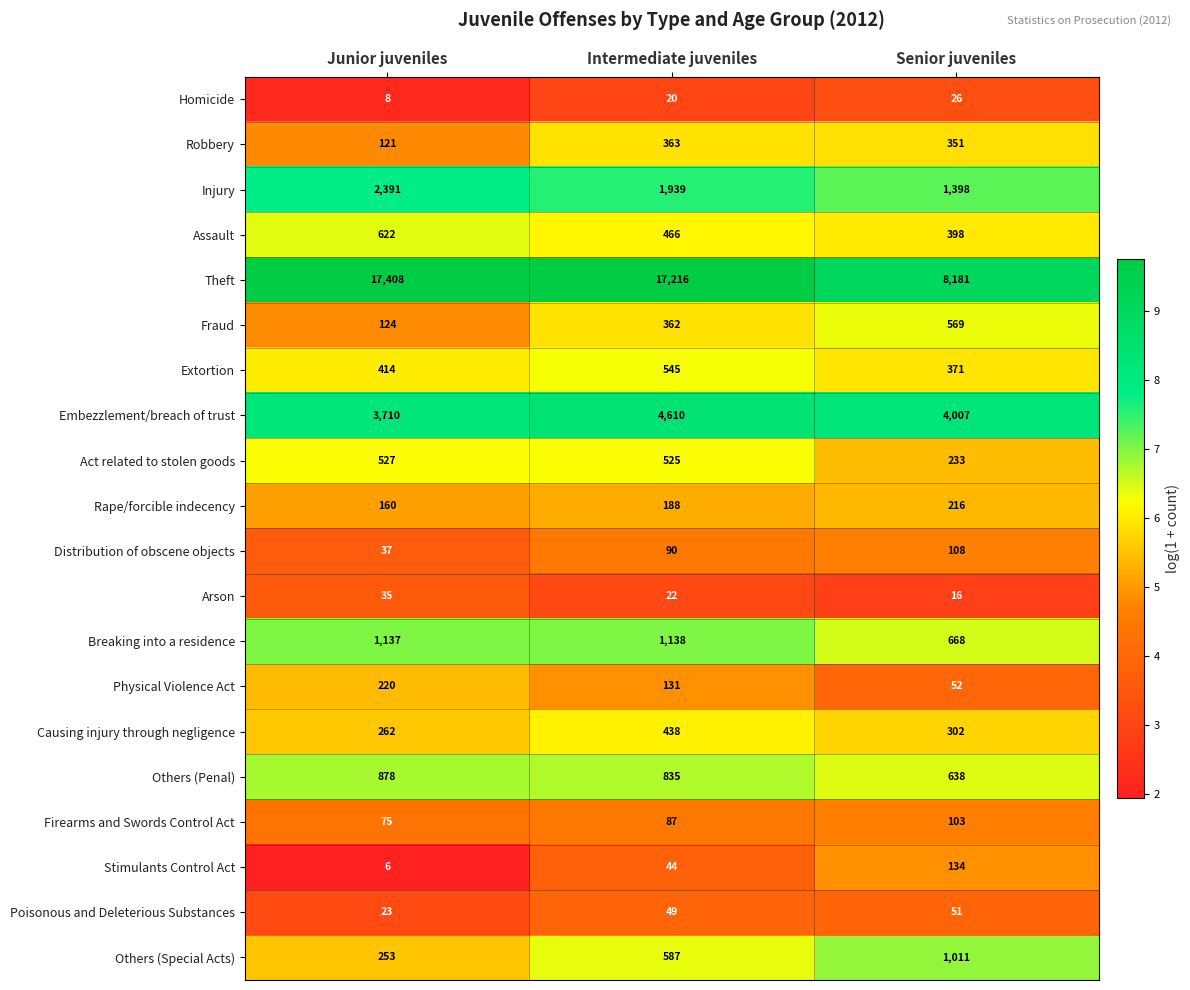

Which series changed the most between Junior juveniles and Senior juveniles?

Theft